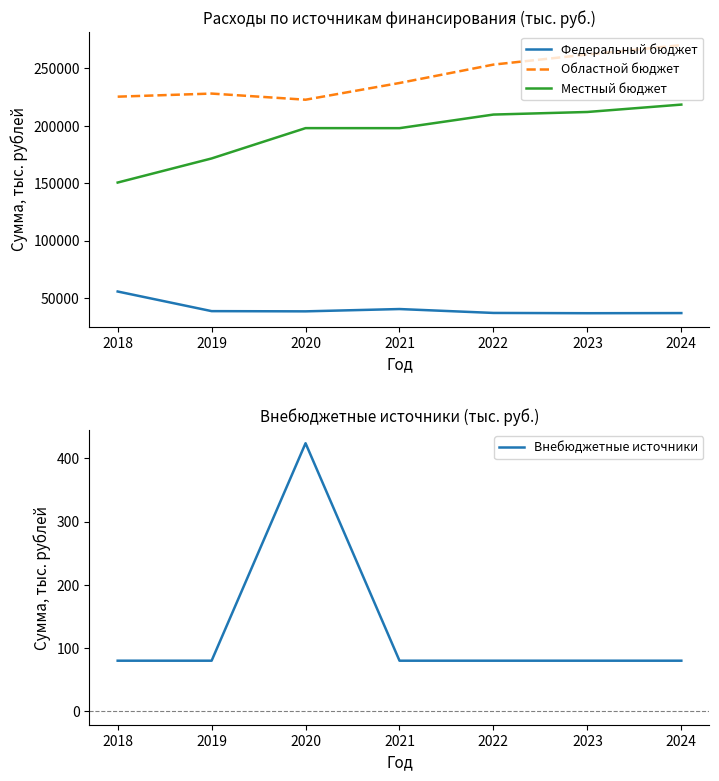

What is the difference between the highest and lowest values at 2019?

228038.5